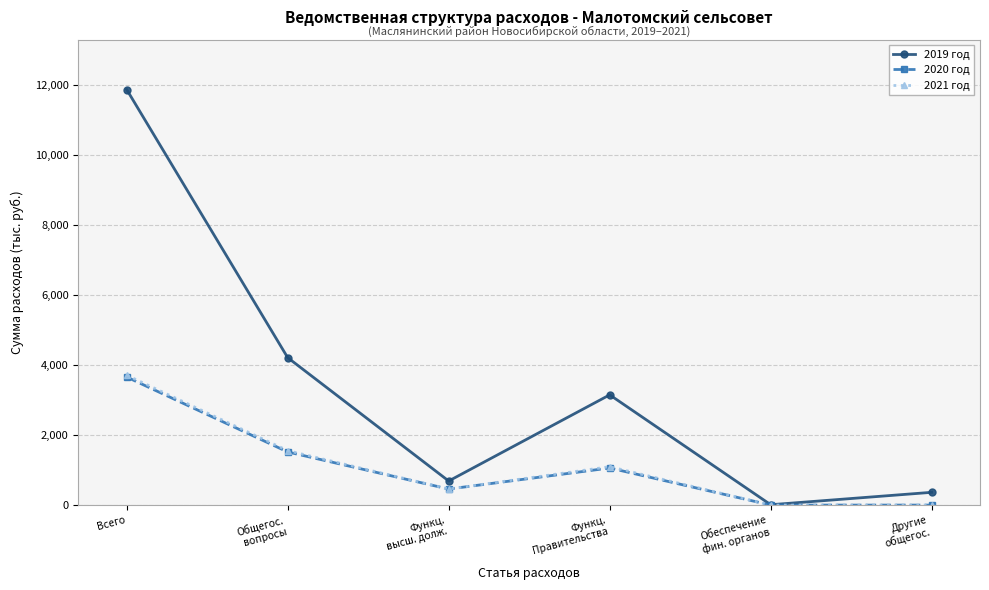

What is the total value across all series at Всего?

19256.7